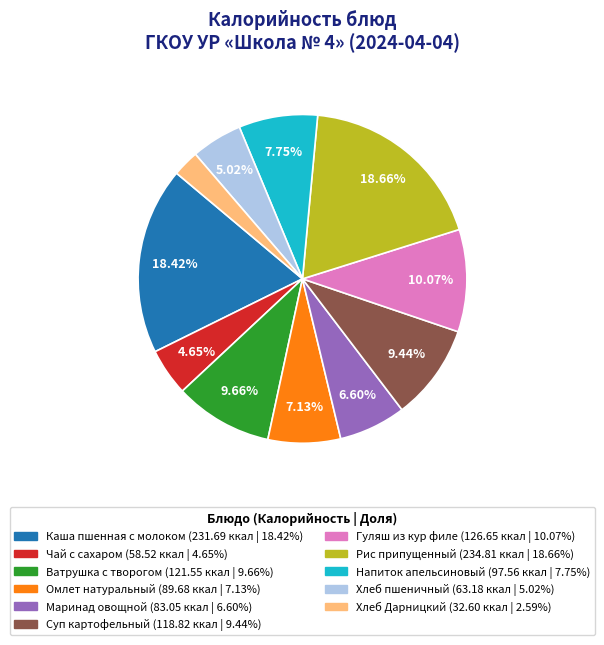

Is Хлеб Дарницкий the majority of the pie?

No